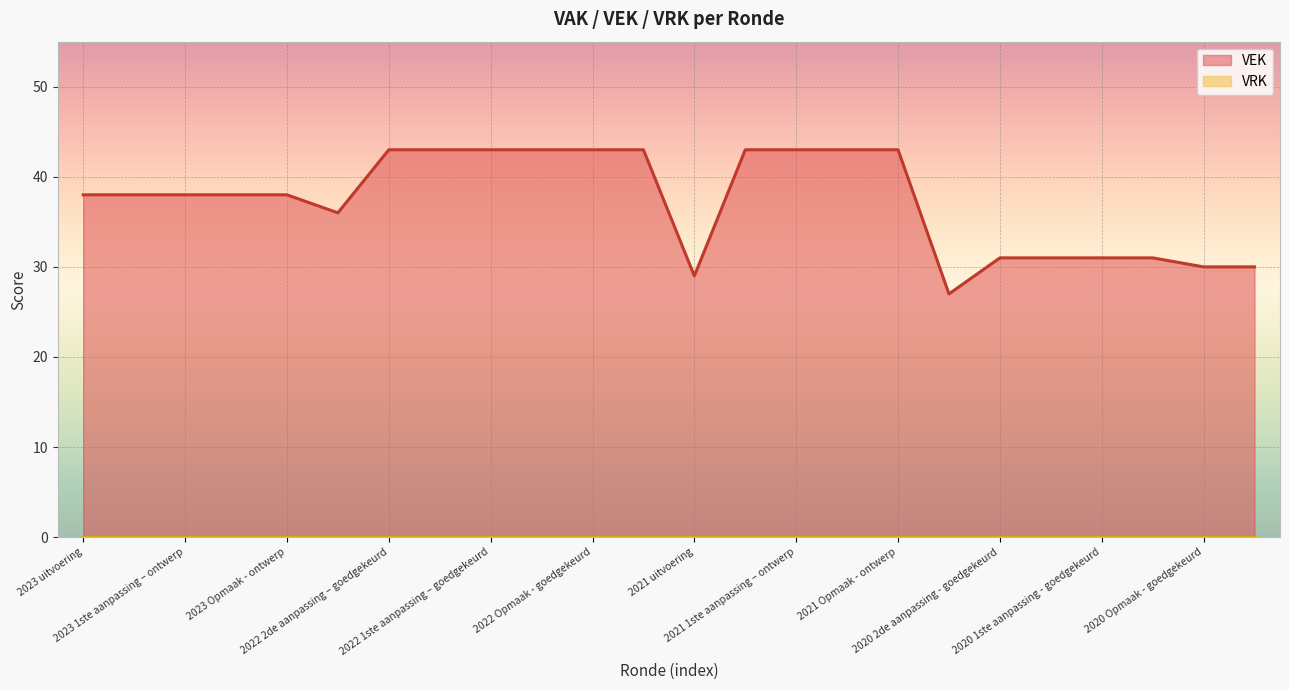

Is it true that the value at 2021 1ste aanpassing – ontwerp is 74?

False